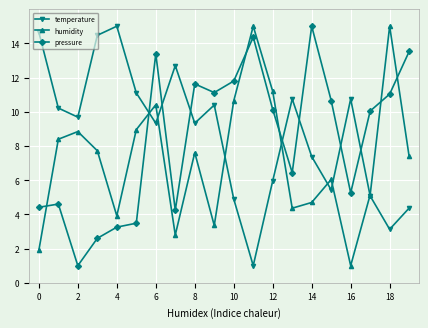

Rank the series by their average value, from highest to lowest.

temperature, pressure, humidity